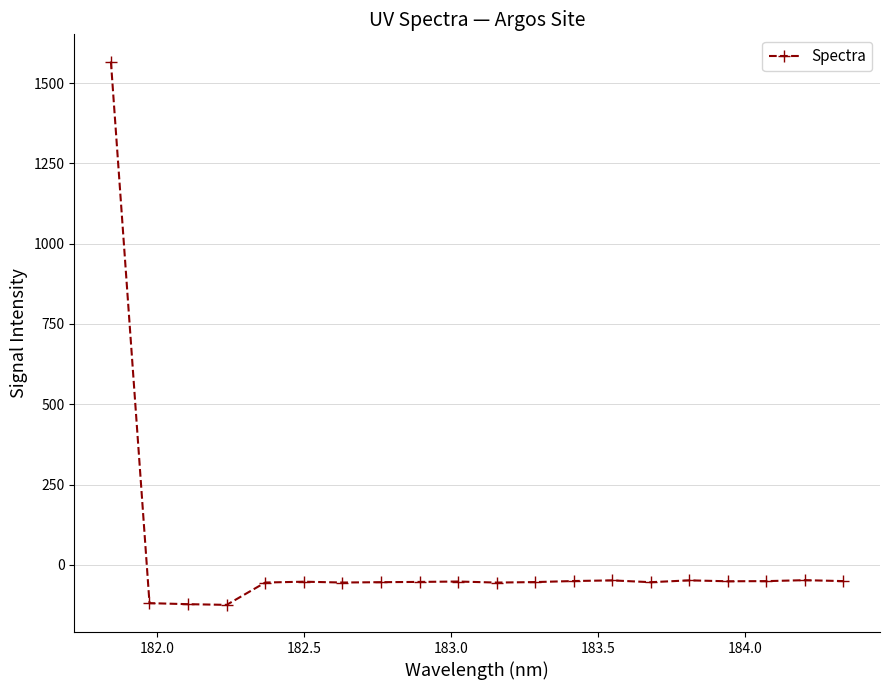

True or false: the data has more than 2 interior local peaks.

True